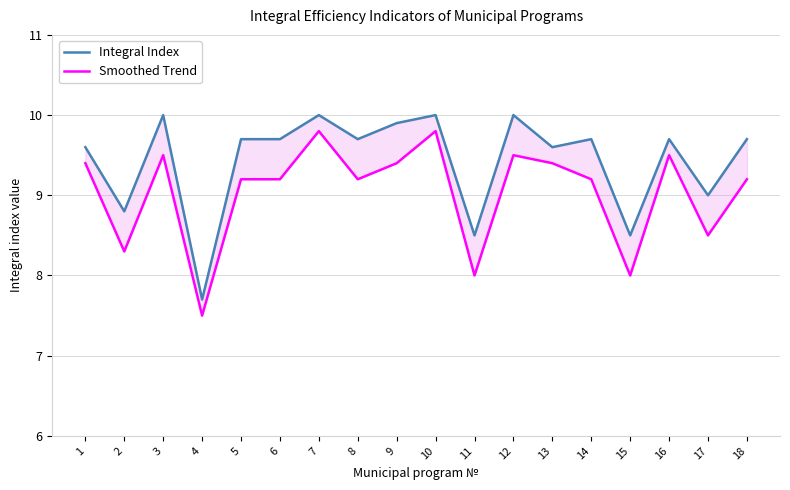

True or false: Integral Index and Smoothed Trend cross at least once.

False